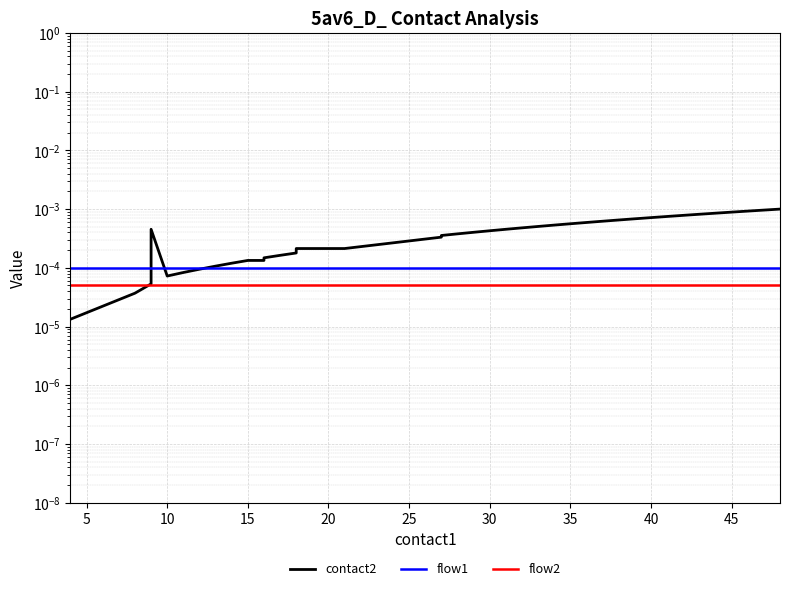

Is it true that contact2 equals 0.0 at 40?

True